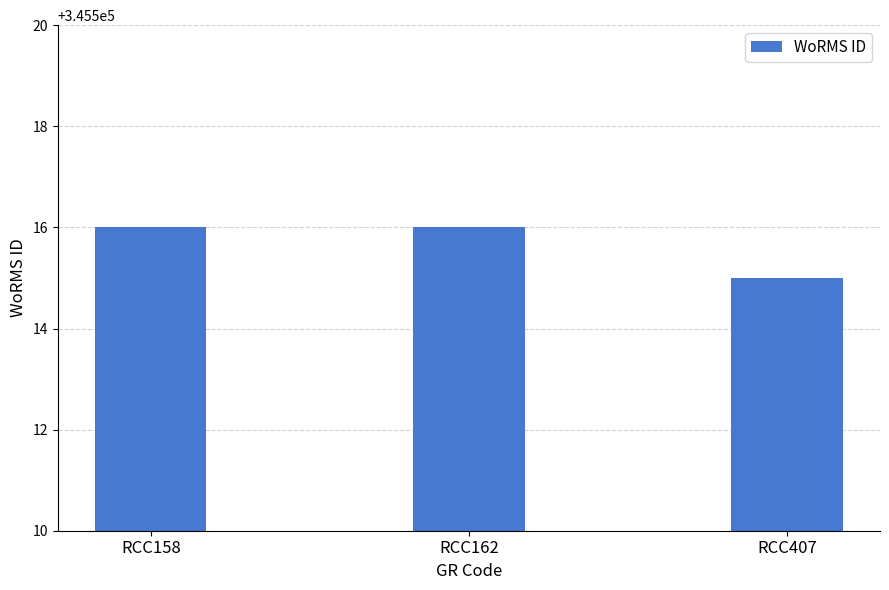

Between RCC158 and RCC407, which is larger?

RCC158